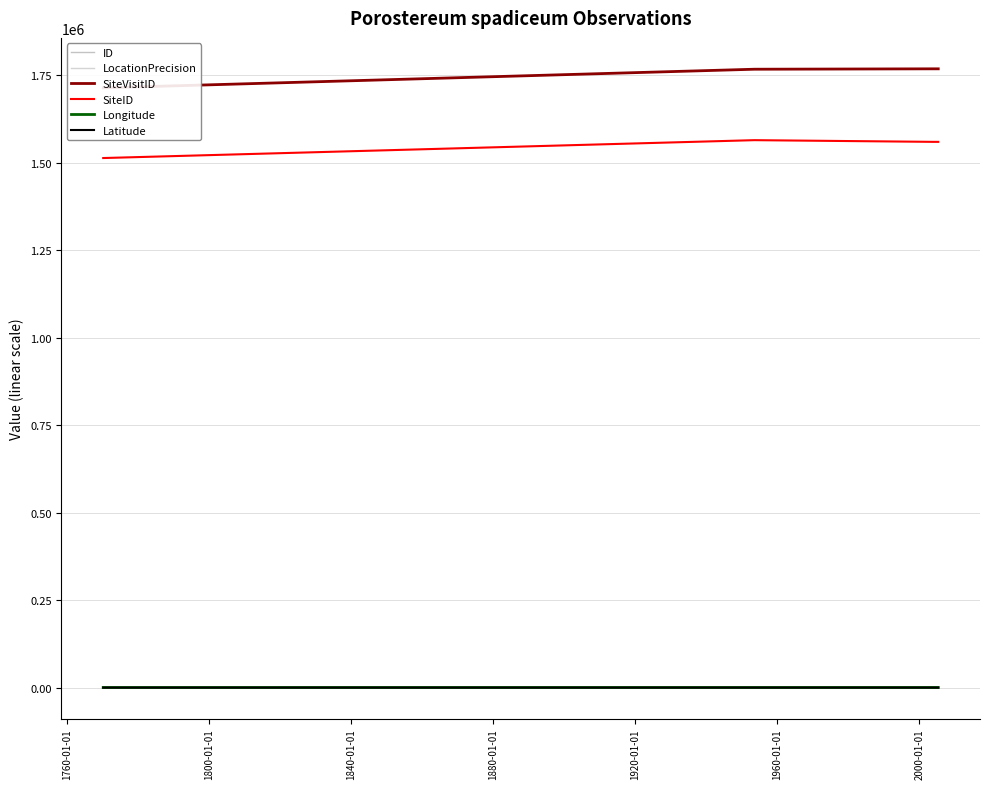

Read the Longitude value at 1800-01-01.

153.0